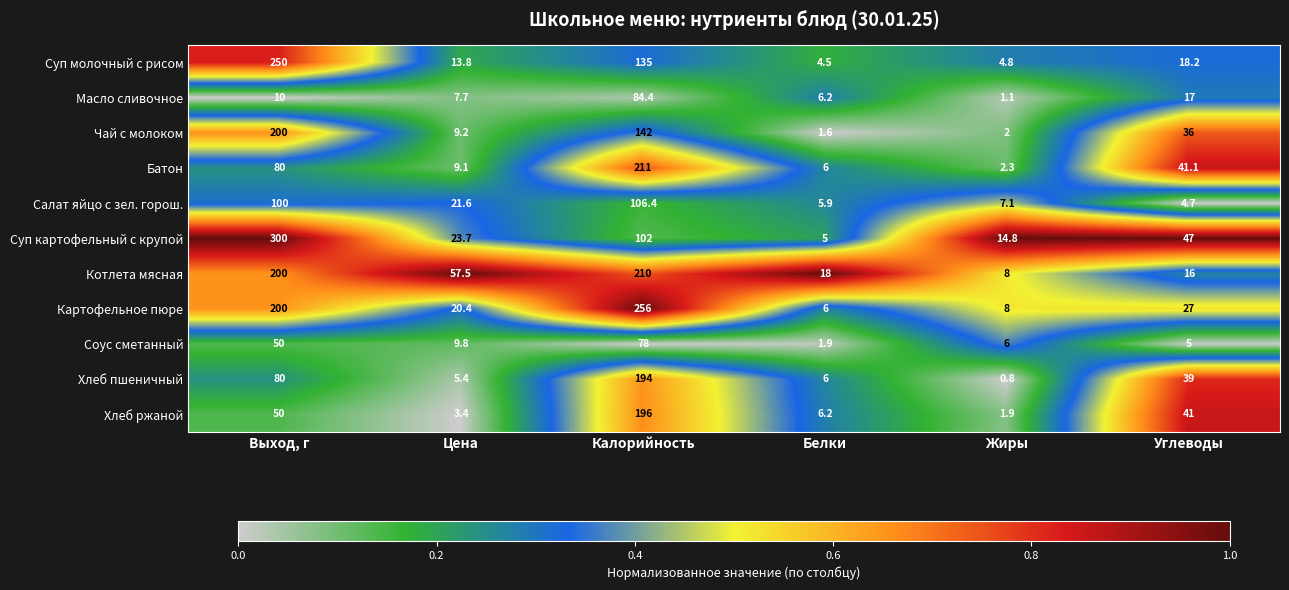

Which label corresponds to the largest value in the chart?

Выход, г